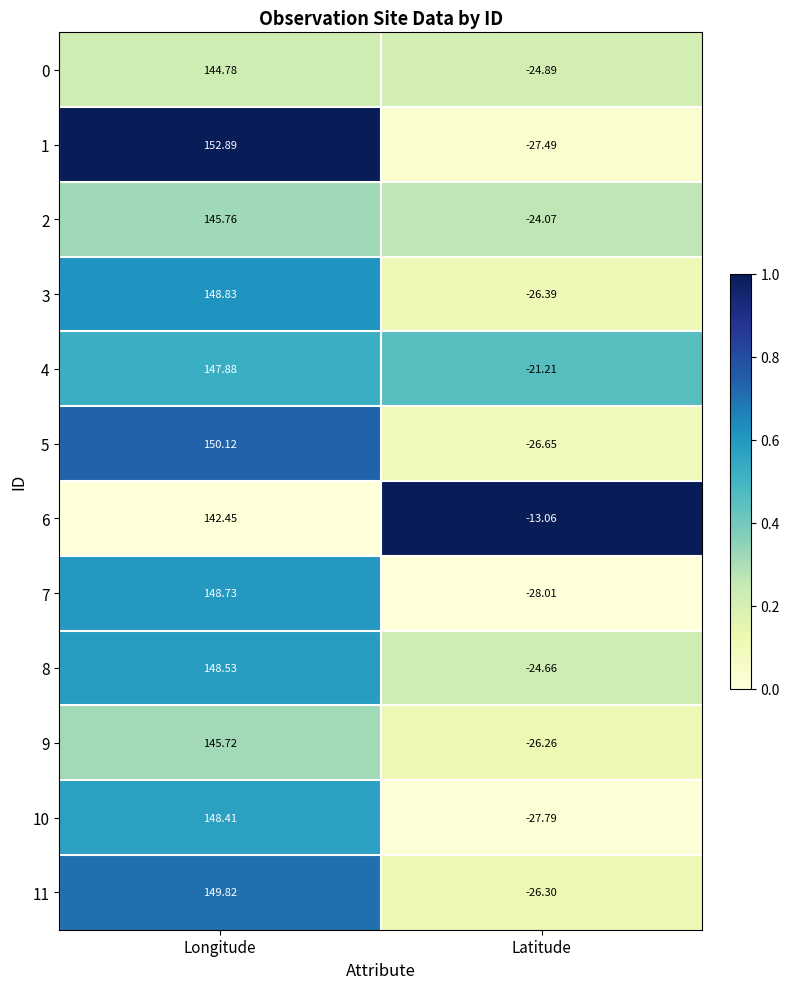

At Latitude, list the series in order from largest to smallest.

6, 4, 2, 8, 0, 9, 11, 3, 5, 1, 10, 7